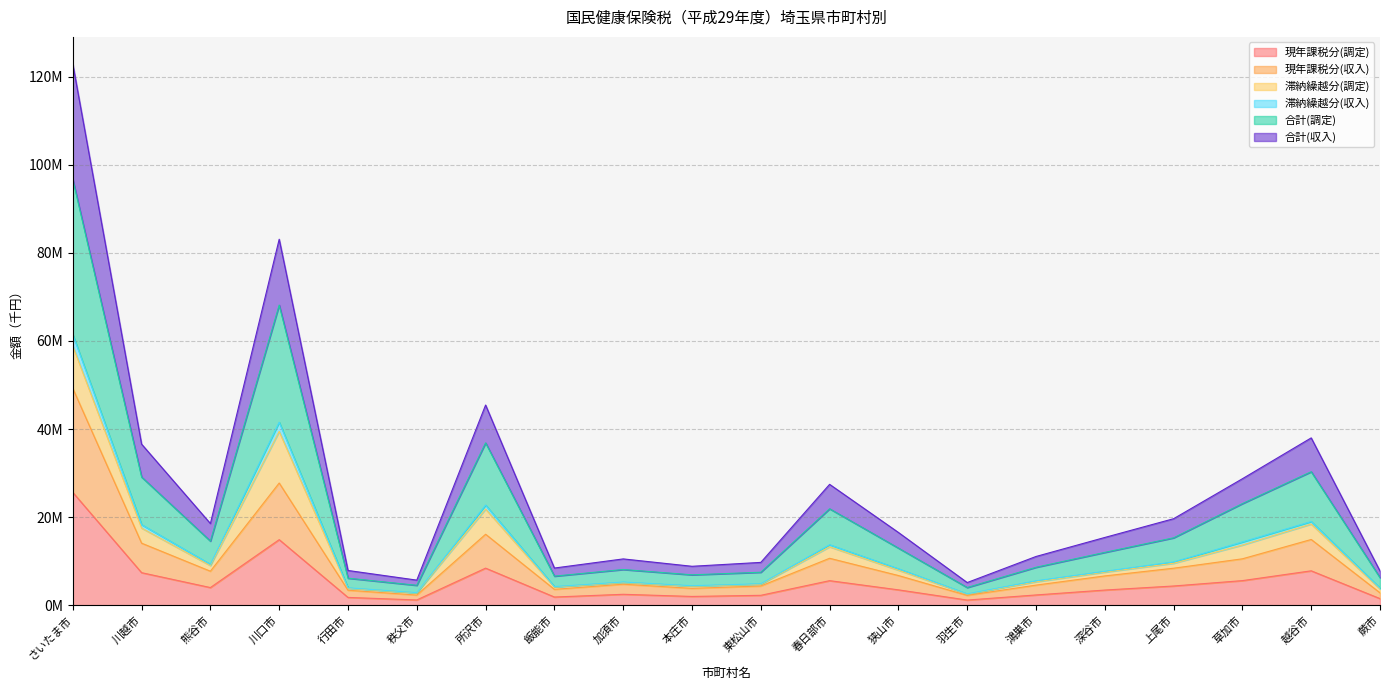

Does the chart display data point markers on the line(s)?

No